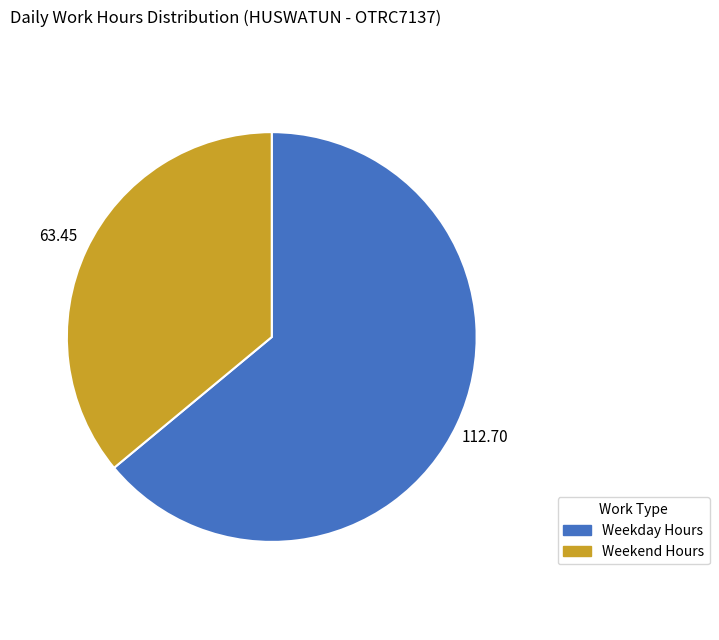

Count the number of slices in the pie.

2